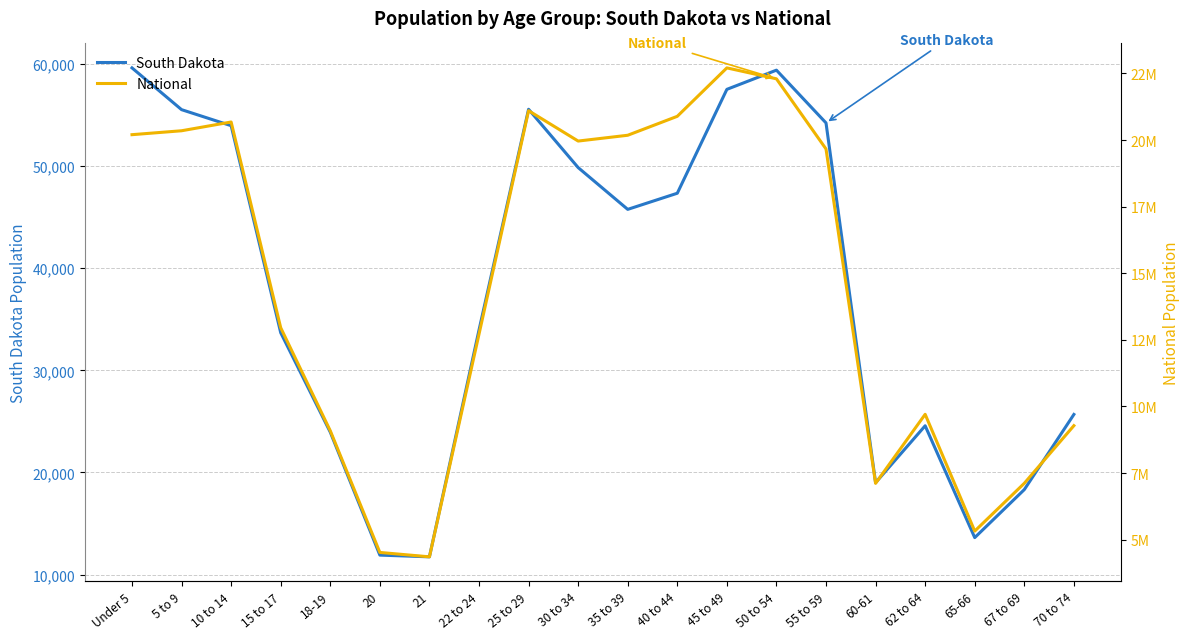

In National, how many points are lower than both neighbors (excluding endpoints)?

4